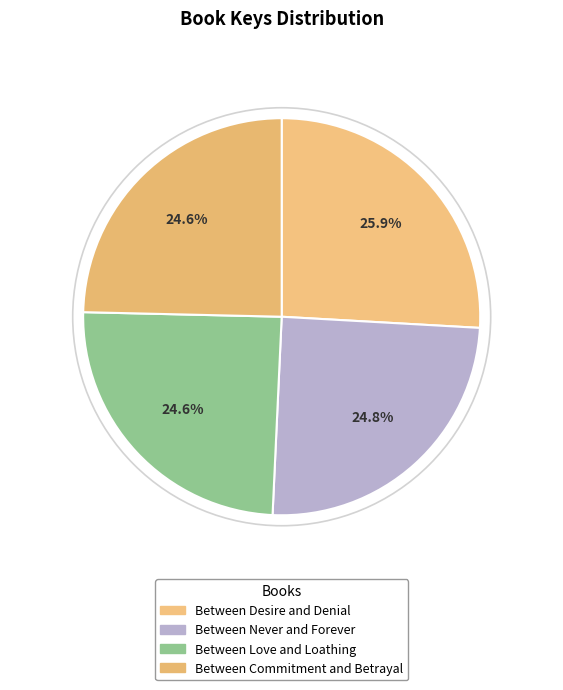

What percentage is NOT represented by Between Commitment and Betrayal?

75.4%